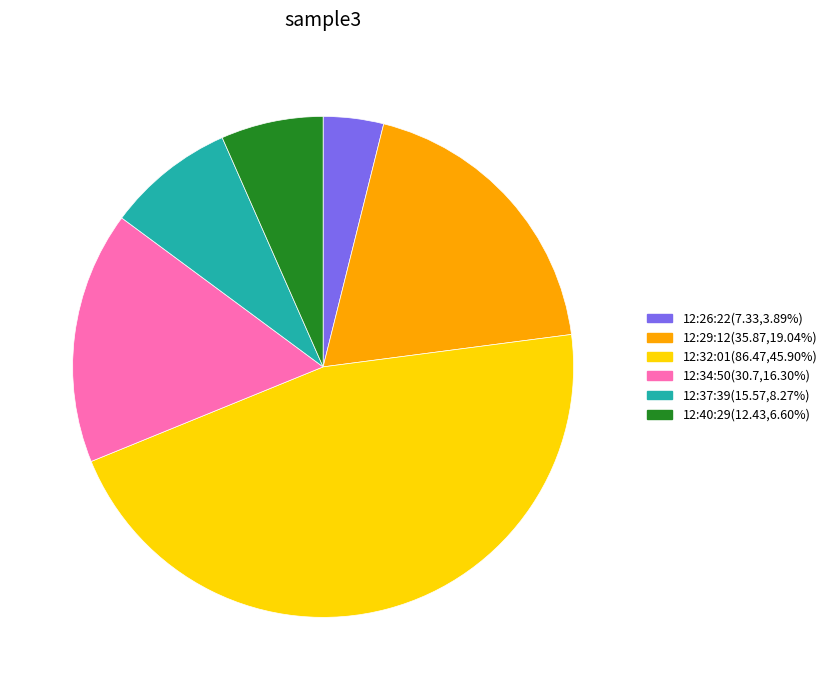

Does any single category account for the majority?

No